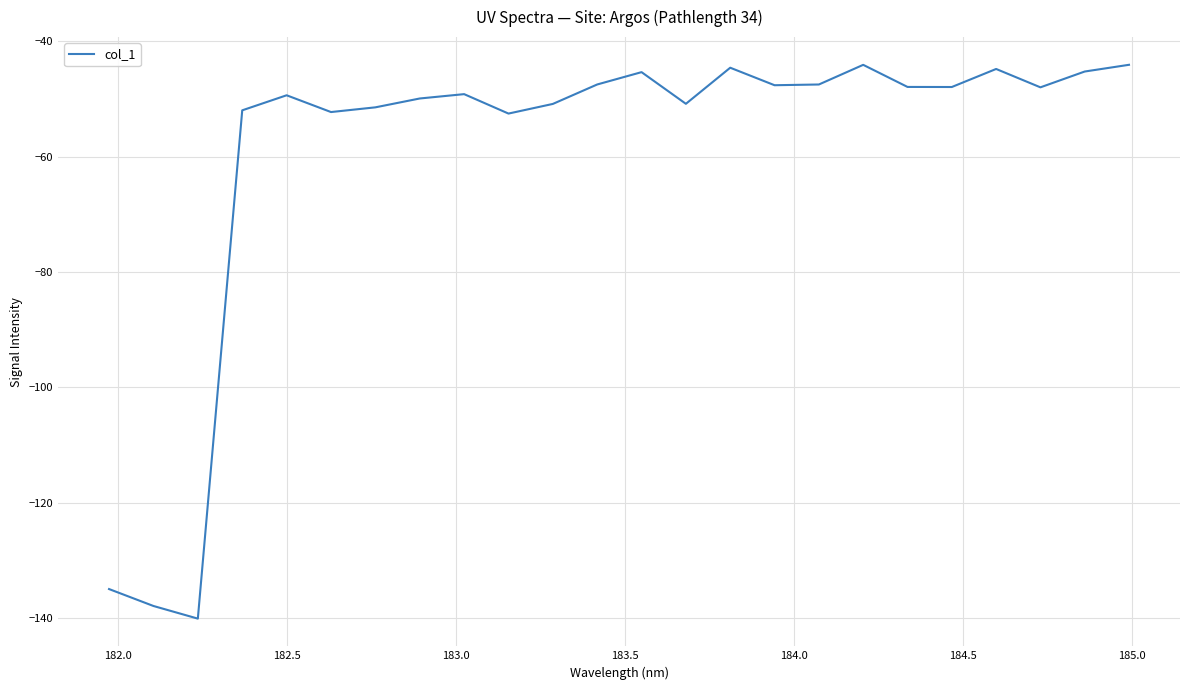

What is the difference between the maximum and minimum values?

96.1